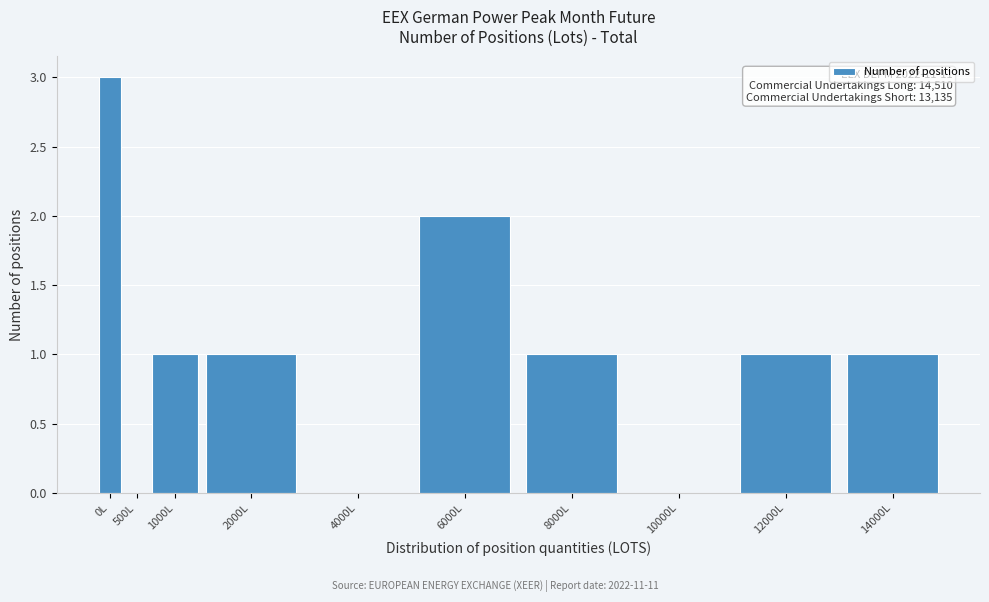

Reading right to left, list all the values displayed in this chart.

14000L=1	12000L=1	10000L=0	8000L=1	6000L=2	4000L=0	2000L=1	1000L=1	500L=0	0L=3